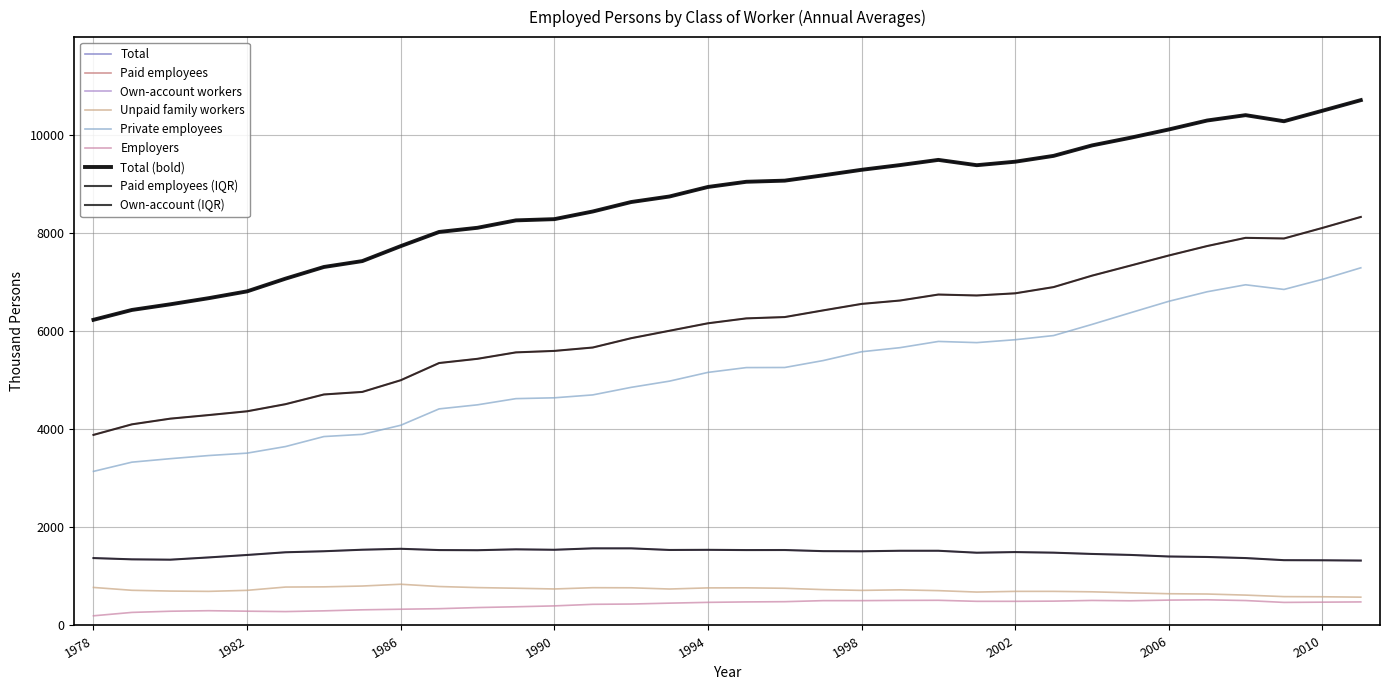

Reading left to right, transcribe all the data shown in this chart.

Total: 1978=6231	1979=6432	1980=6547	1981=6672	1982=6811	1983=7070	1984=7308	1985=7428	1986=7733	1987=8022	1988=8107	1989=8258	1990=8283	1991=8439	1992=8632	1993=8745	1994=8939	1995=9045	1996=9068	1997=9176	1998=9289	1999=9385	2000=9491	2001=9383	2002=9454	2003=9573	2004=9786	2005=9942	2006=10111	2007=10294	2008=10403	2009=10279	2010=10493	2011=10709
Paid employees: 1978=3885	1979=4100	1980=4216	1981=4289	1982=4366	1983=4511	1984=4709	1985=4761	1986=4999	1987=5350	1988=5436	1989=5567	1990=5597	1991=5666	1992=5856	1993=6008	1994=6160	1995=6260	1996=6287	1997=6423	1998=6555	1999=6624	2000=6746	2001=6727	2002=6771	2003=6898	2004=7131	2005=7336	2006=7542	2007=7735	2008=7902	2009=7889	2010=8104	2011=8328
Own-account workers: 1978=1374	1979=1348	1980=1341	1981=1387	1982=1437	1983=1492	1984=1513	1985=1544	1986=1563	1987=1537	1988=1534	1989=1552	1990=1543	1991=1572	1992=1572	1993=1539	1994=1542	1995=1537	1996=1538	1997=1515	1998=1512	1999=1523	2000=1523	2001=1483	2002=1496	2003=1484	2004=1458	2005=1438	2006=1406	2007=1396	2008=1374	2009=1331	2010=1329	2011=1323
Unpaid family workers: 1978=775	1979=717	1980=701	1981=695	1982=716	1983=783	1984=787	1985=804	1986=840	1987=794	1988=772	1989=759	1990=744	1991=770	1992=768	1993=743	1994=766	1995=767	1996=758	1997=731	1998=715	1999=726	2000=710	2001=681	2002=695	2003=695	2004=686	2005=666	2006=647	2007=641	2008=619	2009=588	2010=585	2011=577
Private employees: 1978=3141	1979=3329	1980=3400	1981=3464	1982=3513	1983=3647	1984=3851	1985=3896	1986=4081	1987=4415	1988=4498	1989=4624	1990=4641	1991=4700	1992=4854	1993=4981	1994=5159	1995=5257	1996=5259	1997=5400	1998=5580	1999=5663	2000=5790	2001=5766	2002=5825	2003=5910	2004=6137	2005=6374	2006=6608	2007=6803	2008=6945	2009=6850	2010=7055	2011=7291
Employers: 1978=197	1979=266	1980=290	1981=301	1982=291	1983=283	1984=298	1985=319	1986=331	1987=342	1988=365	1989=381	1990=399	1991=431	1992=437	1993=455	1994=471	1995=480	1996=485	1997=506	1998=506	1999=511	2000=513	2001=492	2002=492	2003=496	2004=510	2005=503	2006=517	2007=523	2008=508	2009=470	2010=475	2011=480